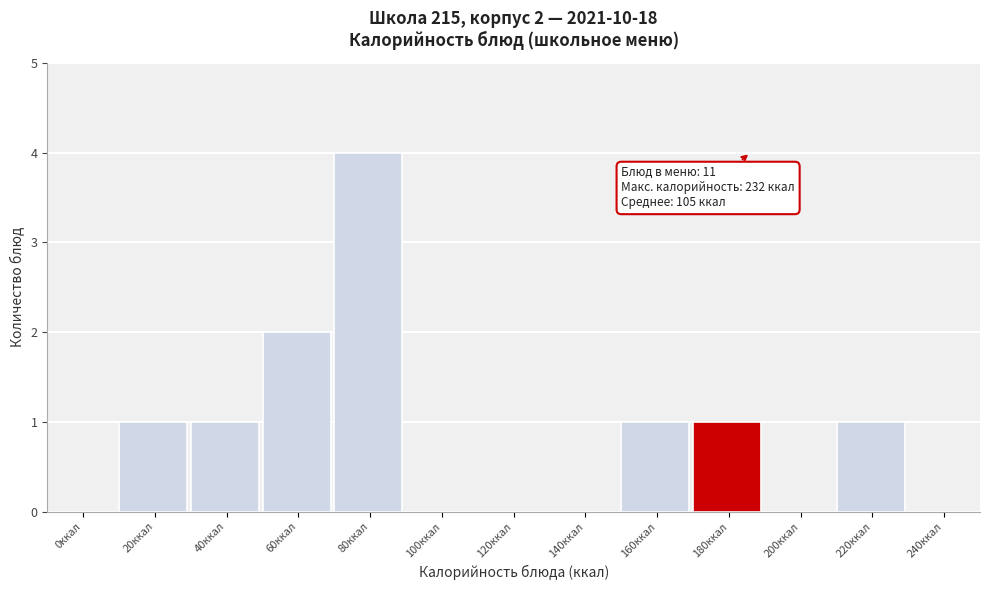

Reading left to right, list all the values displayed in this chart.

0ккал=0	20ккал=1	40ккал=1	60ккал=2	80ккал=4	100ккал=0	120ккал=0	140ккал=0	160ккал=1	180ккал=1	200ккал=0	220ккал=1	240ккал=0